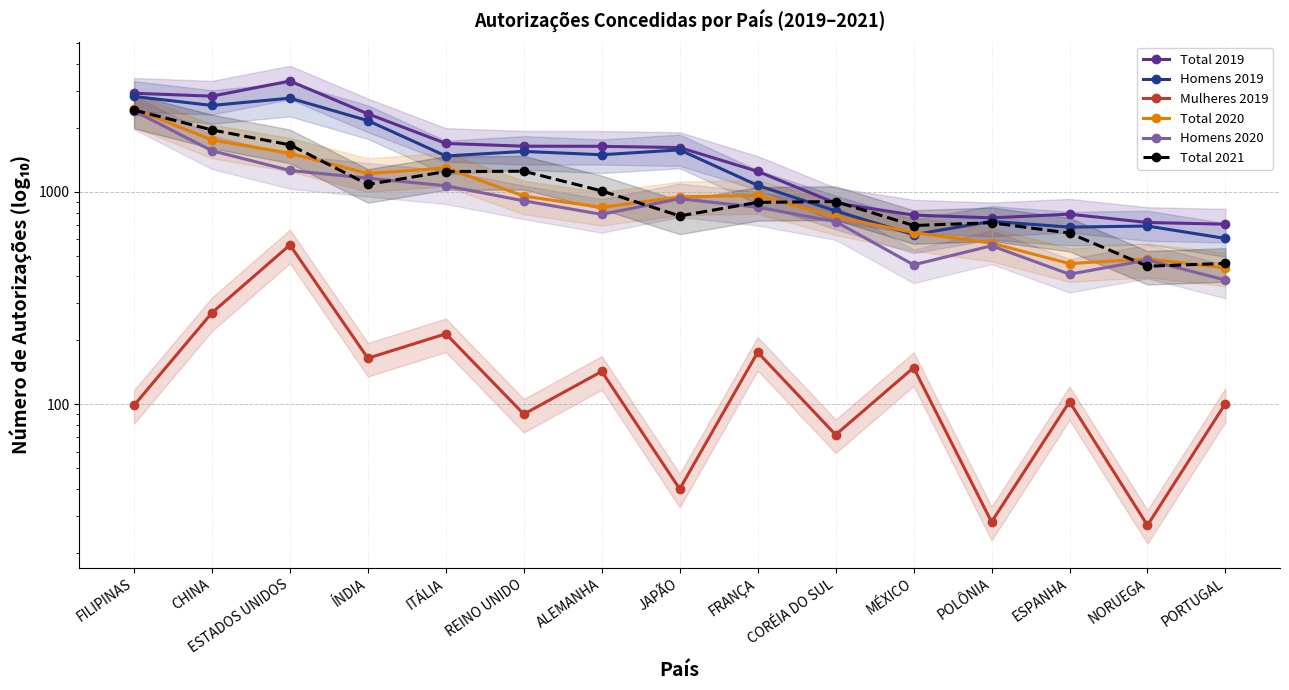

How many intersections are there between Homens 2019 and Total 2020?

2